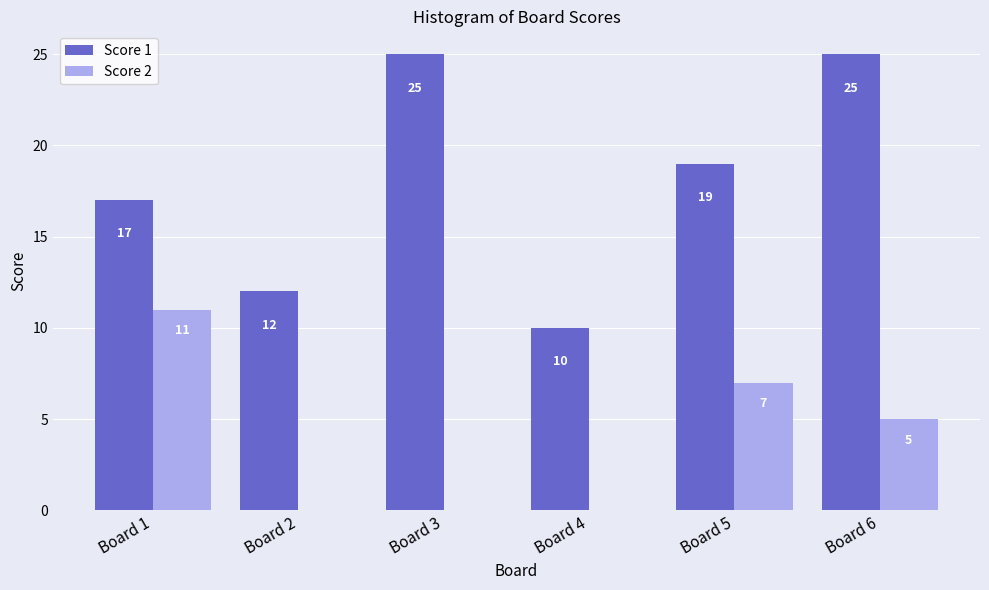

The value of Score 1 at Board 4 is 17. True or false?

False